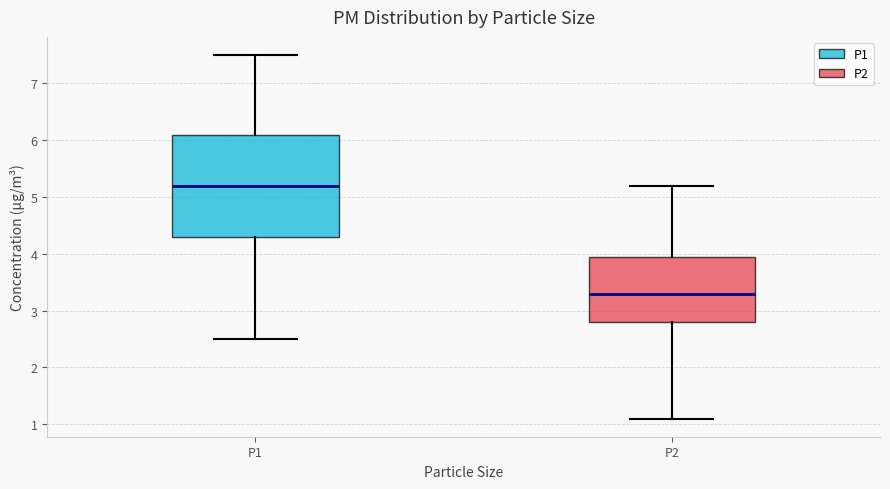

Which box's median line is the highest?

P1